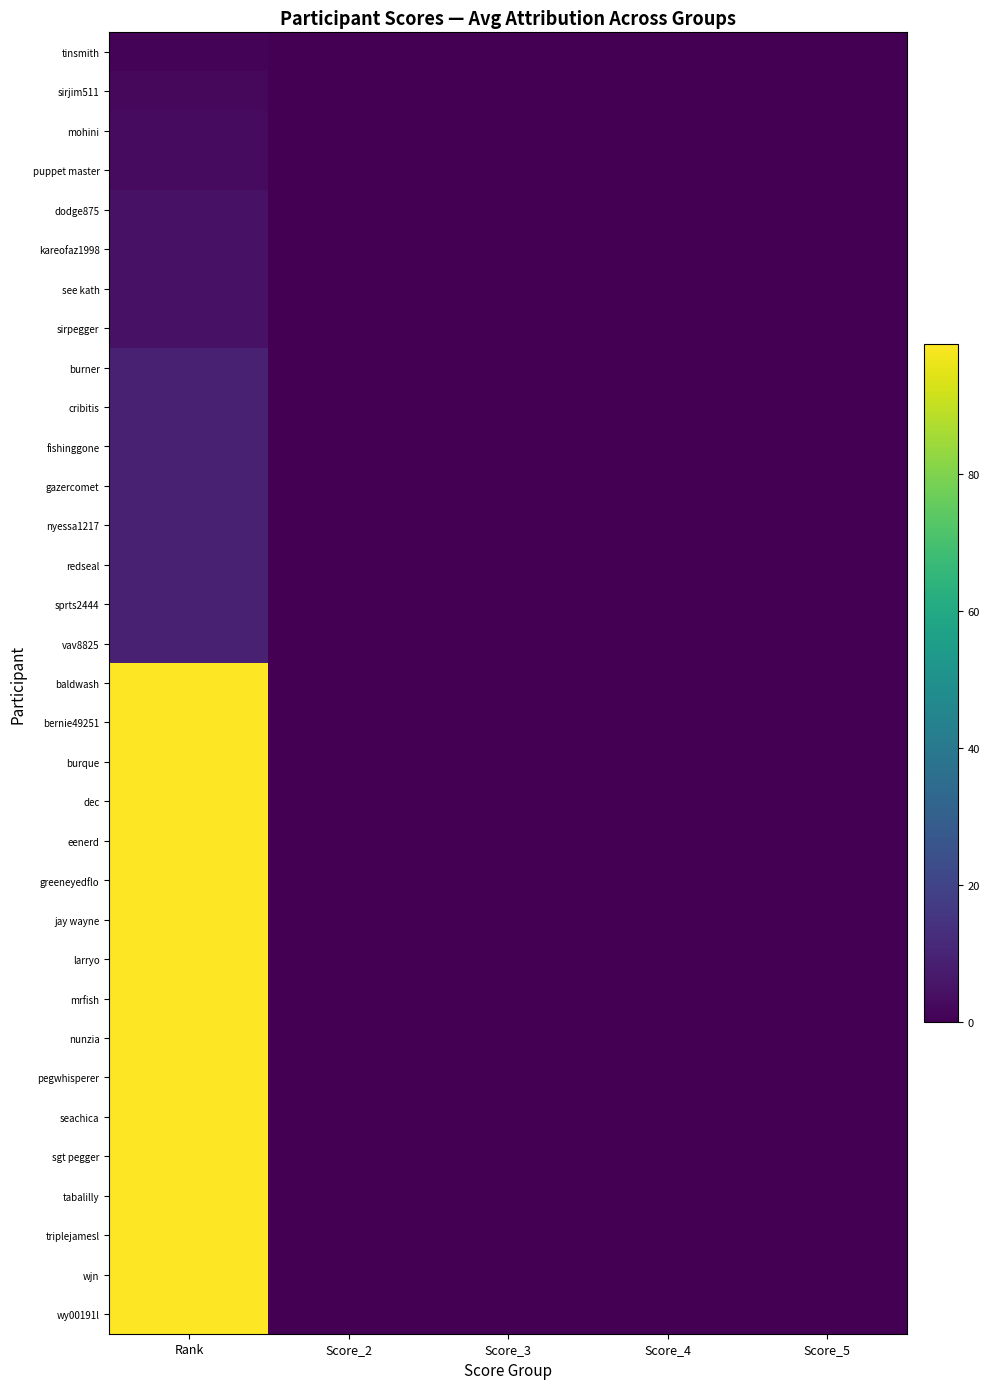

Reading left to right, list all the values displayed in this chart.

tinsmith: Rank=1	Score_2=0	Score_3=0	Score_4=0	Score_5=0
sirjim511: Rank=2	Score_2=0	Score_3=0	Score_4=0	Score_5=0
mohini: Rank=3	Score_2=0	Score_3=0	Score_4=0	Score_5=0
puppet master: Rank=3	Score_2=0	Score_3=0	Score_4=0	Score_5=0
dodge875: Rank=5	Score_2=0	Score_3=0	Score_4=0	Score_5=0
kareofaz1998: Rank=5	Score_2=0	Score_3=0	Score_4=0	Score_5=0
see kath: Rank=5	Score_2=0	Score_3=0	Score_4=0	Score_5=0
sirpegger: Rank=5	Score_2=0	Score_3=0	Score_4=0	Score_5=0
burner: Rank=9	Score_2=0	Score_3=0	Score_4=0	Score_5=0
cribitis: Rank=9	Score_2=0	Score_3=0	Score_4=0	Score_5=0
fishinggone: Rank=9	Score_2=0	Score_3=0	Score_4=0	Score_5=0
gazercomet: Rank=9	Score_2=0	Score_3=0	Score_4=0	Score_5=0
nyessa1217: Rank=9	Score_2=0	Score_3=0	Score_4=0	Score_5=0
redseal: Rank=9	Score_2=0	Score_3=0	Score_4=0	Score_5=0
sprts2444: Rank=9	Score_2=0	Score_3=0	Score_4=0	Score_5=0
vav8825: Rank=9	Score_2=0	Score_3=0	Score_4=0	Score_5=0
baldwash: Rank=99	Score_2=0	Score_3=0	Score_4=0	Score_5=0
bernie49251: Rank=99	Score_2=0	Score_3=0	Score_4=0	Score_5=0
burque: Rank=99	Score_2=0	Score_3=0	Score_4=0	Score_5=0
dec: Rank=99	Score_2=0	Score_3=0	Score_4=0	Score_5=0
eenerd: Rank=99	Score_2=0	Score_3=0	Score_4=0	Score_5=0
greeneyedflo: Rank=99	Score_2=0	Score_3=0	Score_4=0	Score_5=0
jay wayne: Rank=99	Score_2=0	Score_3=0	Score_4=0	Score_5=0
larryo: Rank=99	Score_2=0	Score_3=0	Score_4=0	Score_5=0
mrfish: Rank=99	Score_2=0	Score_3=0	Score_4=0	Score_5=0
nunzia: Rank=99	Score_2=0	Score_3=0	Score_4=0	Score_5=0
pegwhisperer: Rank=99	Score_2=0	Score_3=0	Score_4=0	Score_5=0
seachica: Rank=99	Score_2=0	Score_3=0	Score_4=0	Score_5=0
sgt pegger: Rank=99	Score_2=0	Score_3=0	Score_4=0	Score_5=0
tabalilly: Rank=99	Score_2=0	Score_3=0	Score_4=0	Score_5=0
triplejamesl: Rank=99	Score_2=0	Score_3=0	Score_4=0	Score_5=0
wjn: Rank=99	Score_2=0	Score_3=0	Score_4=0	Score_5=0
wy00191l: Rank=99	Score_2=0	Score_3=0	Score_4=0	Score_5=0